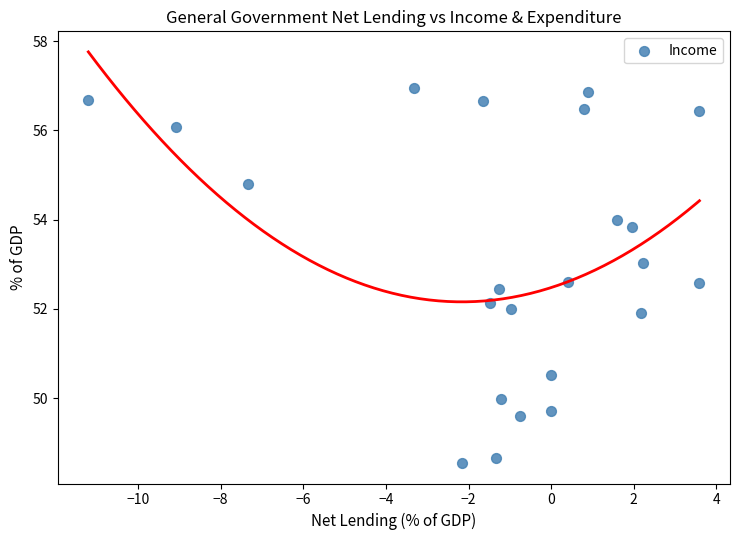

What is the range of Y values (max minus min)?

8.4